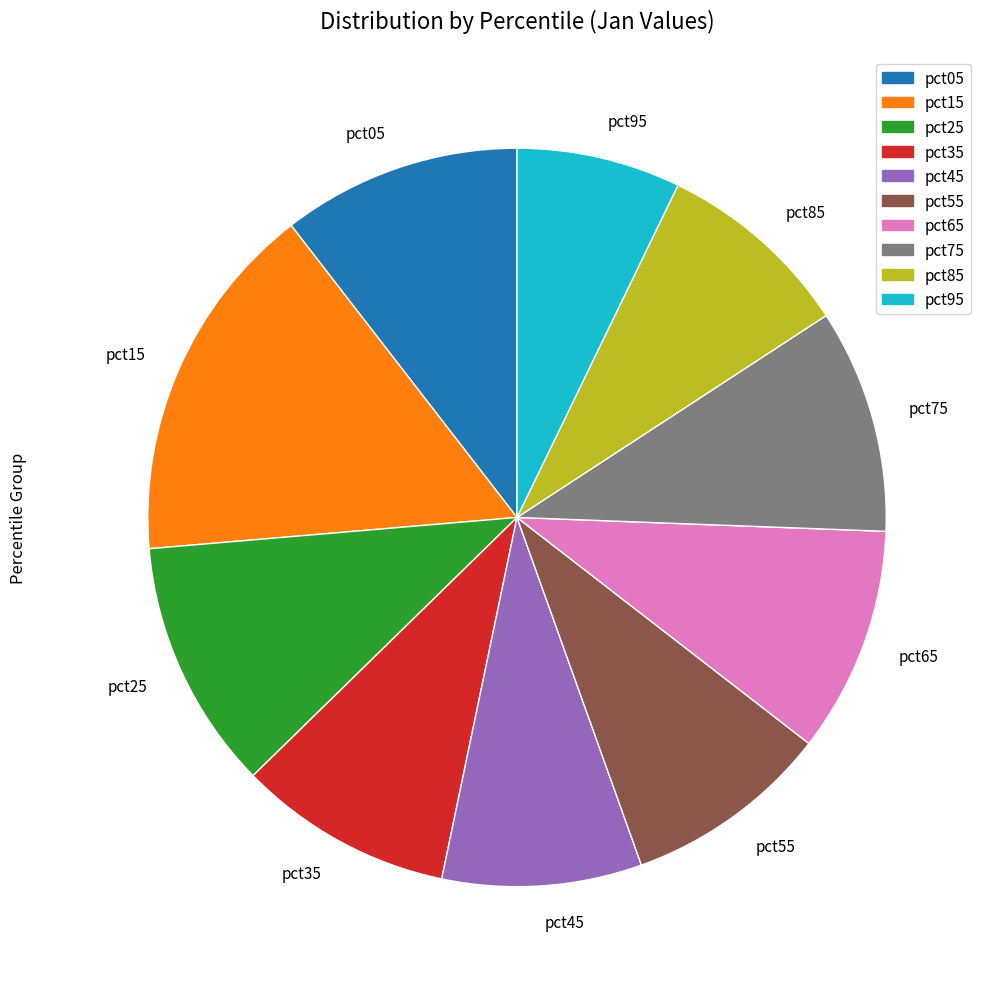

Count the number of slices in the pie.

10